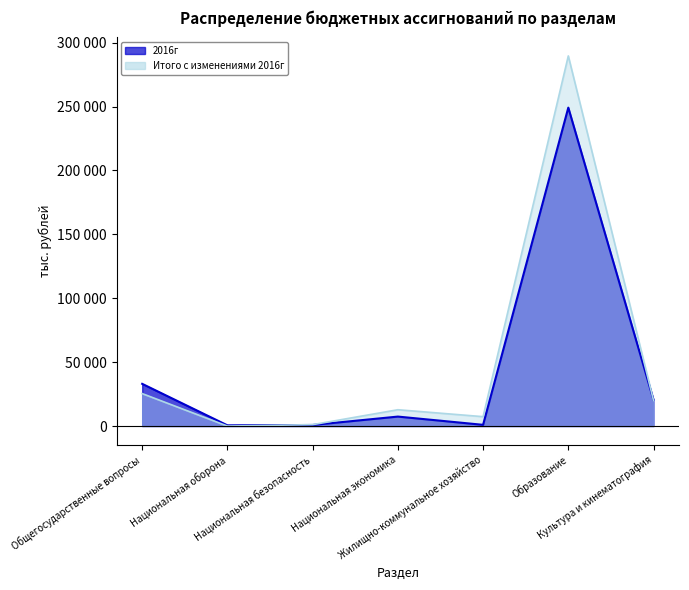

What are all the series names shown in the legend?

2016г, Итого с изменениями 2016г